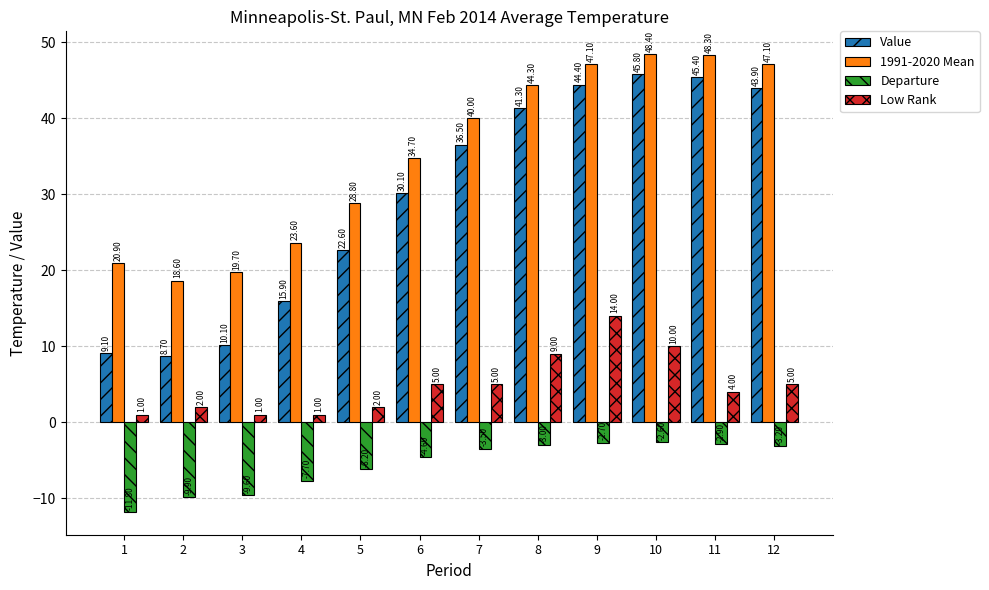

What is the value of the Low Rank bar at the 11th from the left?

4.0